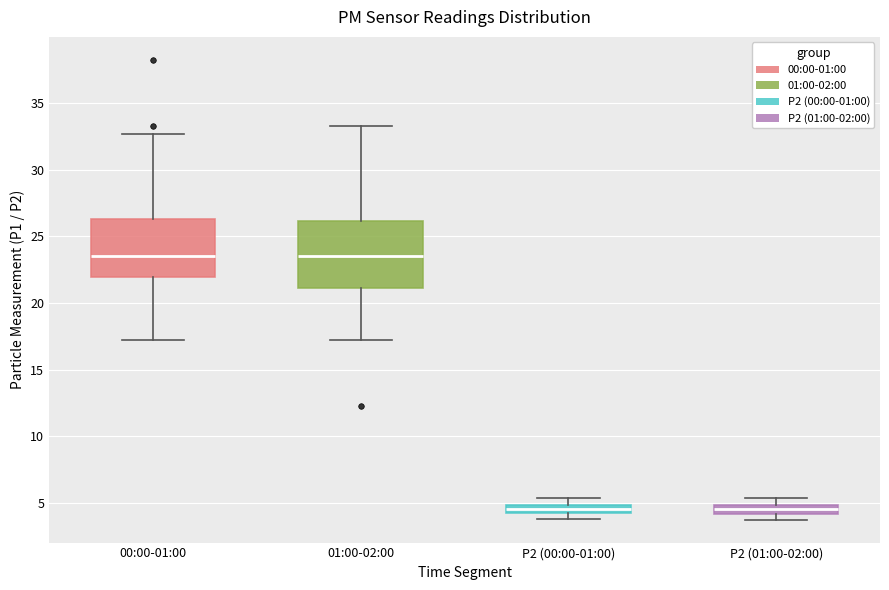

Comparing the boxes themselves (not the whiskers), which one is the tallest?

01:00-02:00